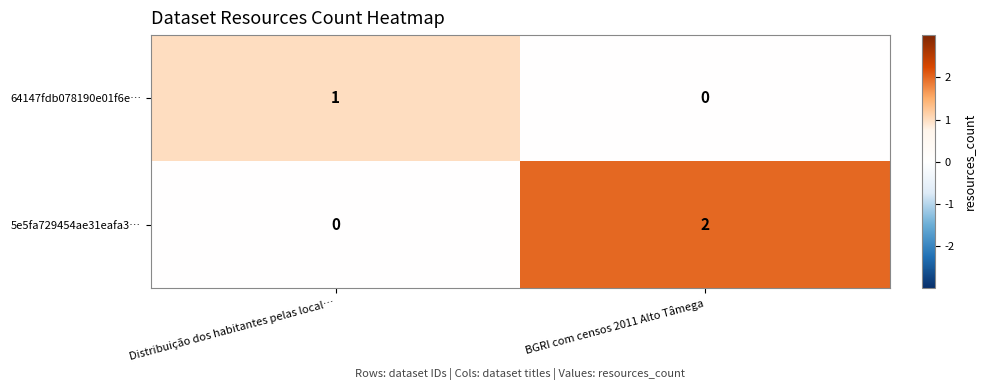

True or false: 64147fdb078190e01f6e… has a value of 1 at Distribuição dos habitantes pelas local….

True